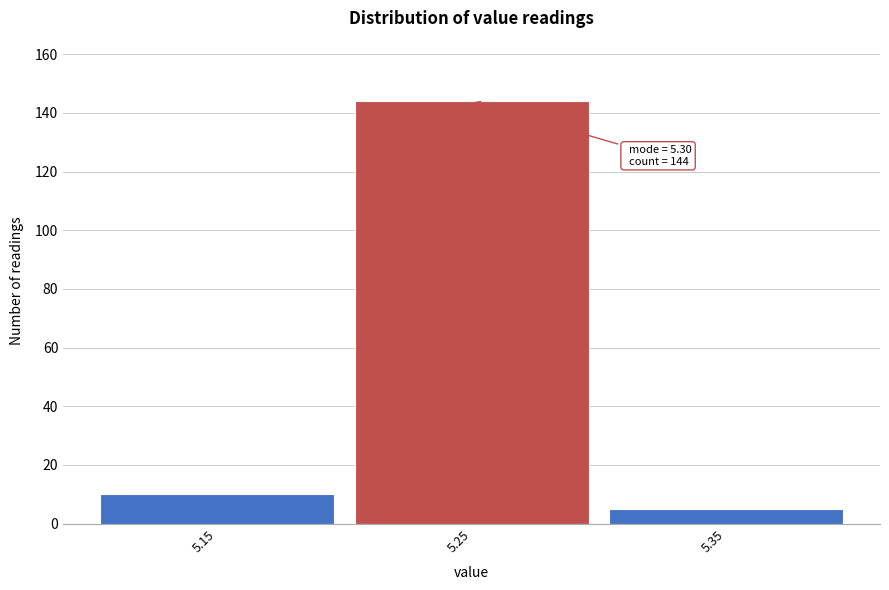

Reading left to right, what are all the values shown in this chart?

10	144	5